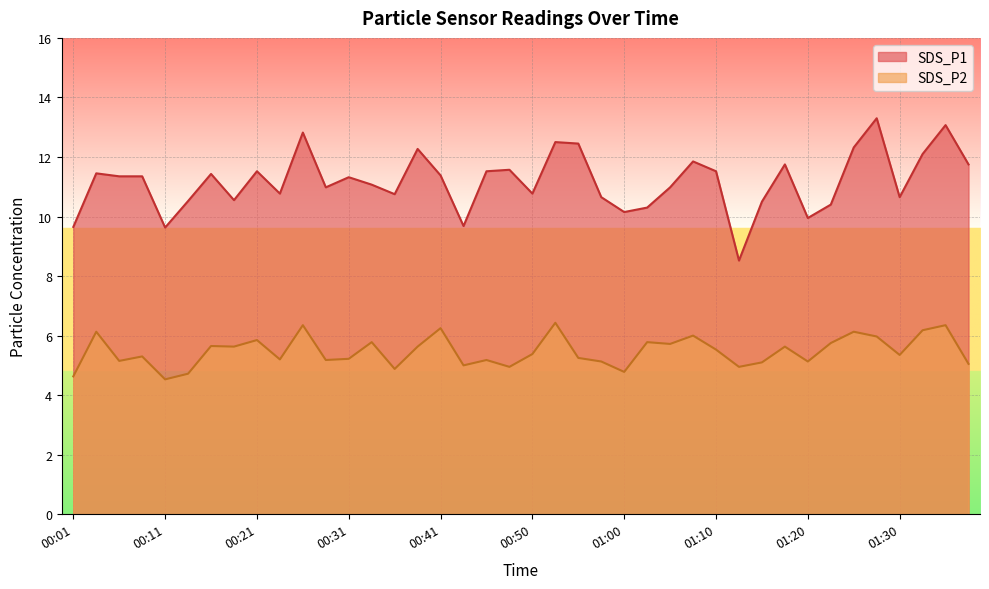

At which label does SDS_P1 first exceed 11?

00:04